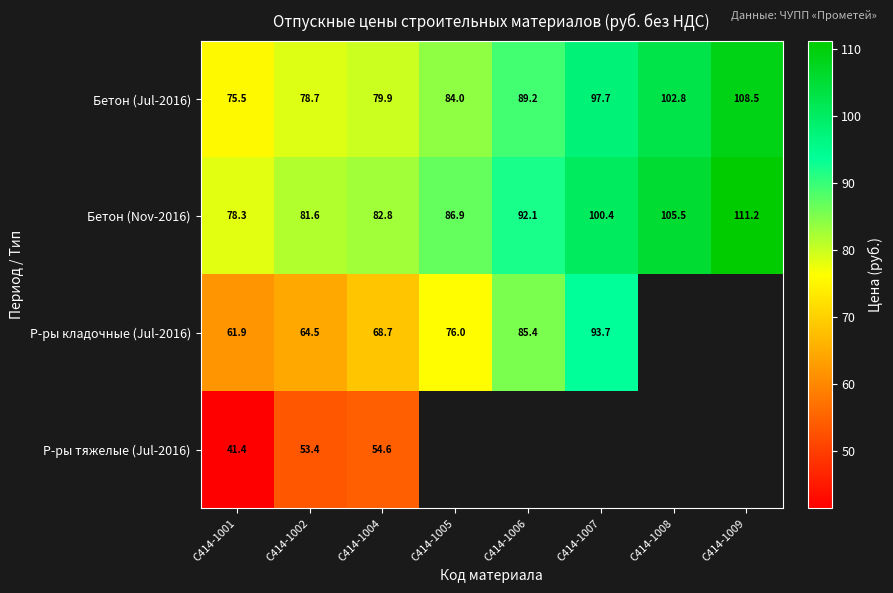

What is the difference between the highest and lowest values at C414-1008?

2.7